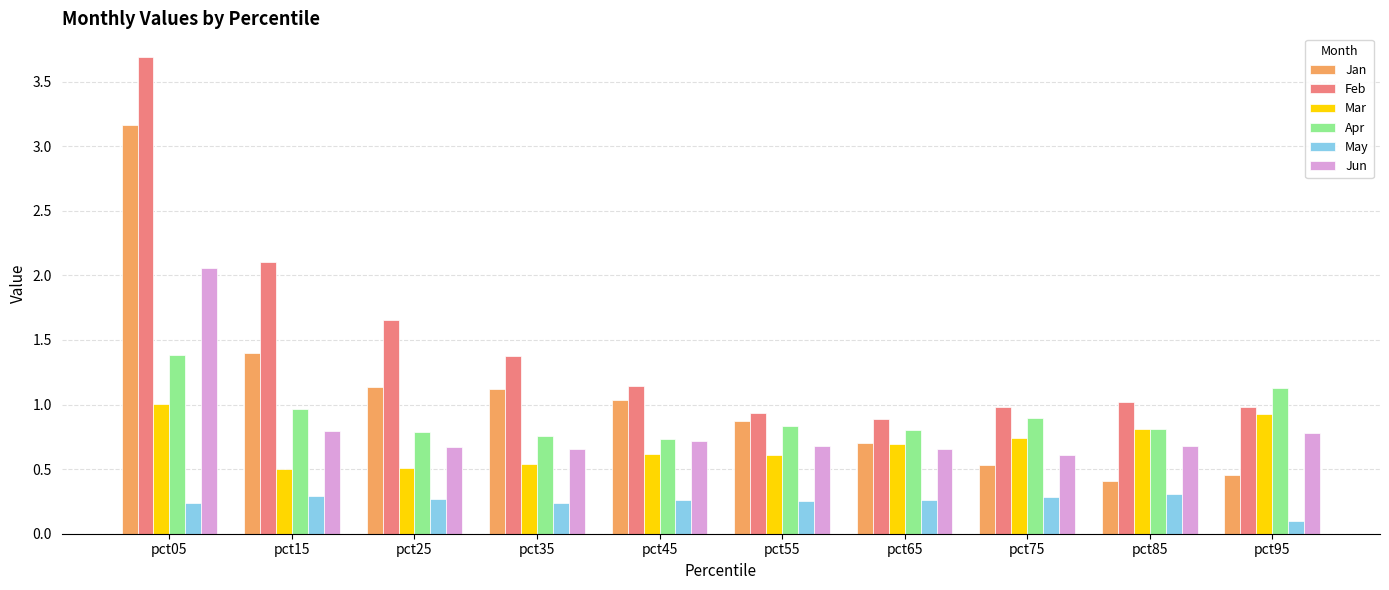

Does the chart contain stacked bars?

No